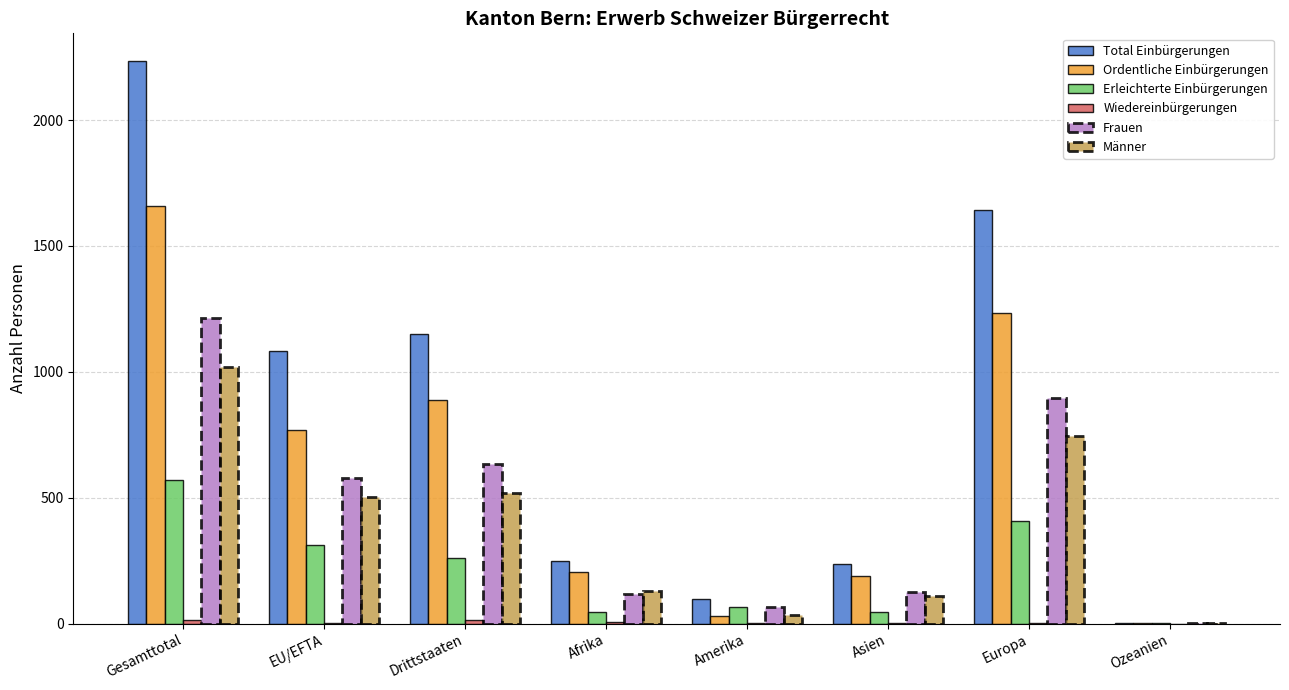

Which series has the largest total across all categories?

Total Einbürgerungen